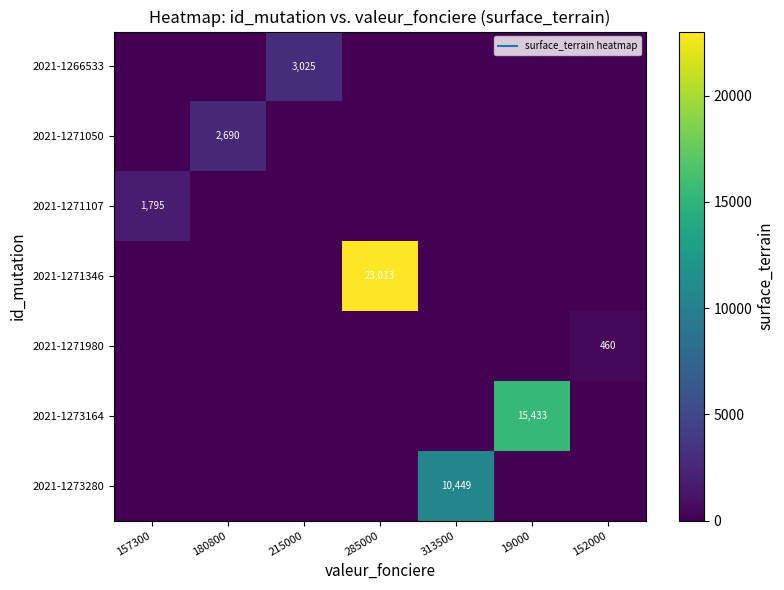

At 157300, list the series in order from largest to smallest.

2021-1271107, 2021-1266533, 2021-1271050, 2021-1271346, 2021-1271980, 2021-1273164, 2021-1273280